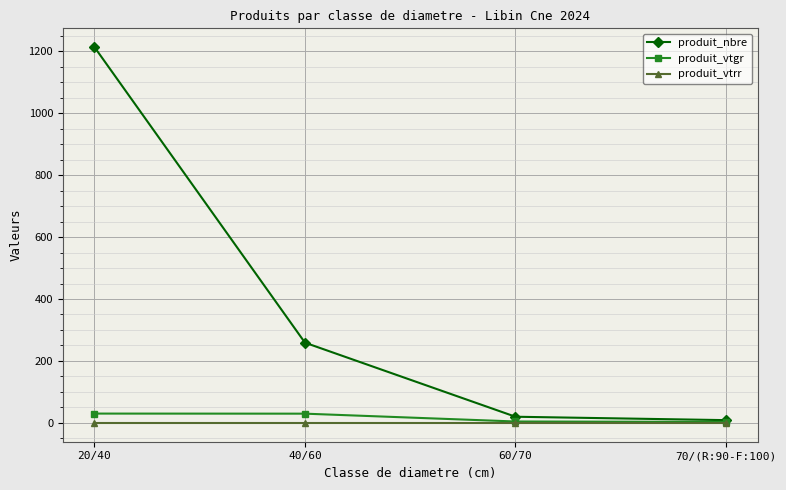

Count the number of data series in this chart.

3